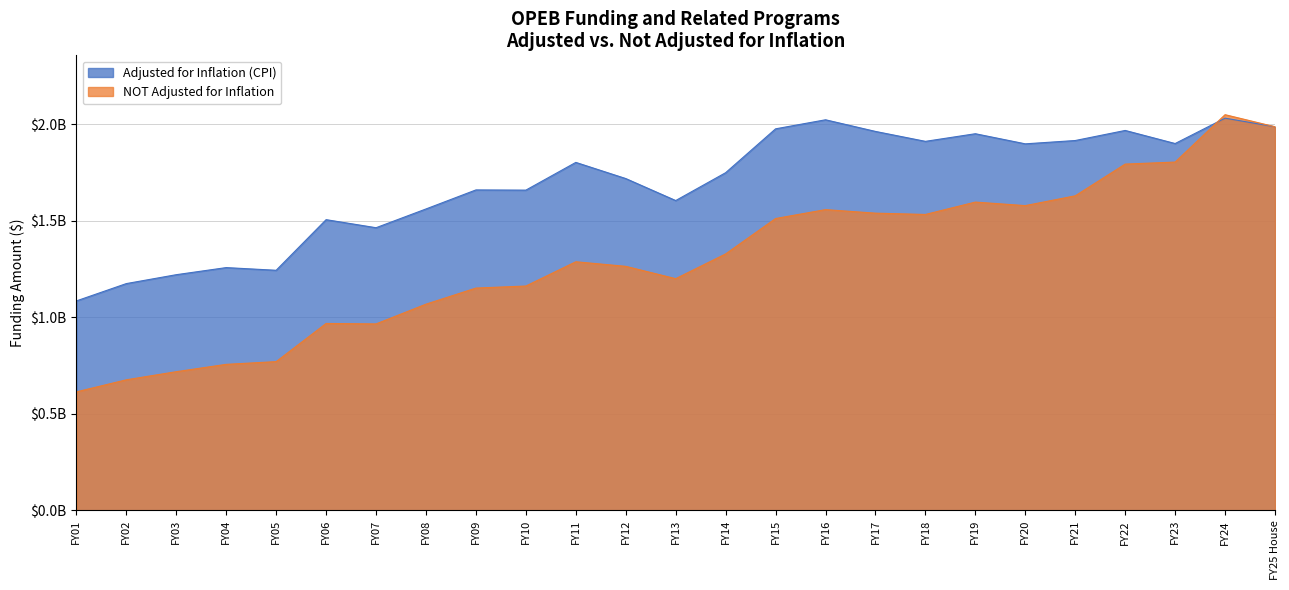

True or false: NOT Adjusted for Inflation and Adjusted for Inflation (CPI) intersect in this chart.

True